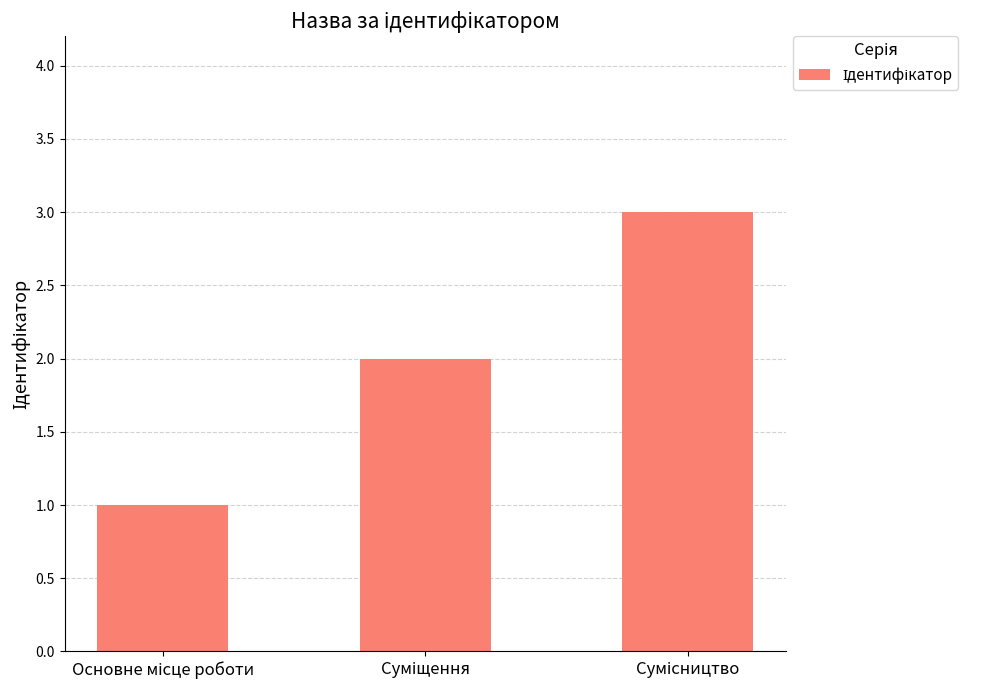

What is the maximum value shown in the chart?

3